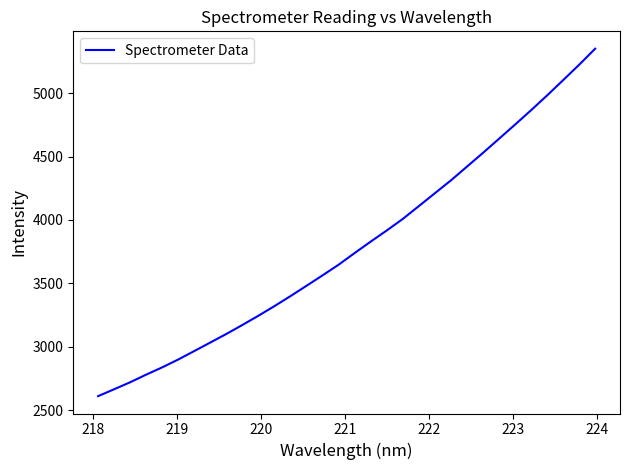

Reading left to right, extract all data points from this chart.

2610.7	2665.0	2720.3	2780.6	2838.1	2900.2	2966.9	3034.1	3101.8	3172.7	3245.6	3321.6	3400.5	3482.1	3564.3	3648.2	3740.3	3830.3	3917.9	4009.0	4110.1	4211.6	4312.9	4421.2	4529.8	4640.8	4752.5	4865.9	4982.5	5102.9	5224.3	5350.9